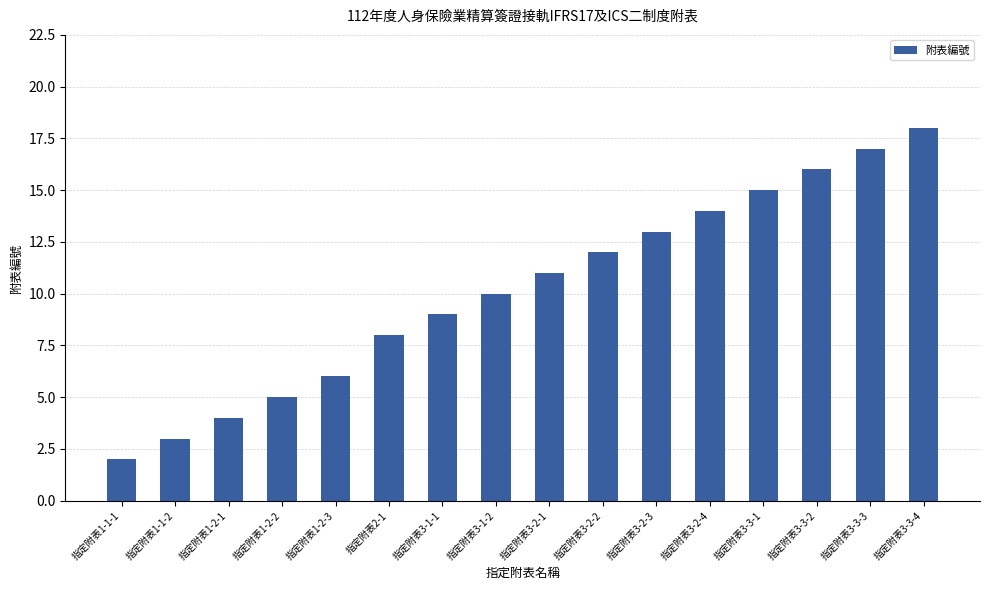

Reading left to right, transcribe all the data shown in this chart.

2	3	4	5	6	8	9	10	11	12	13	14	15	16	17	18